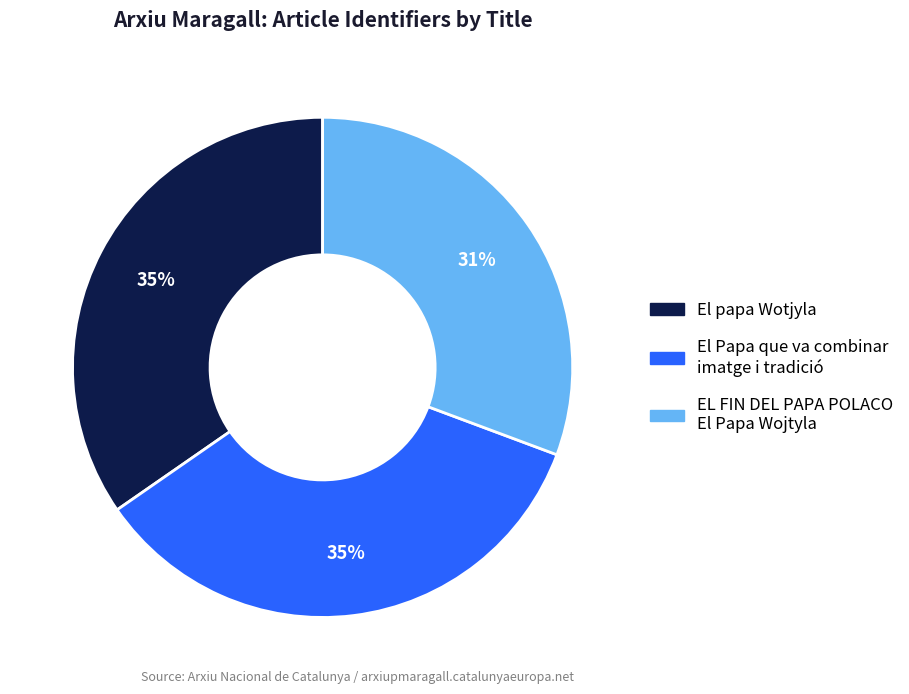

To the nearest percent, what is the combined percentage of El papa Wotjyla and El Papa que va combinar imatge i tradició?

69%